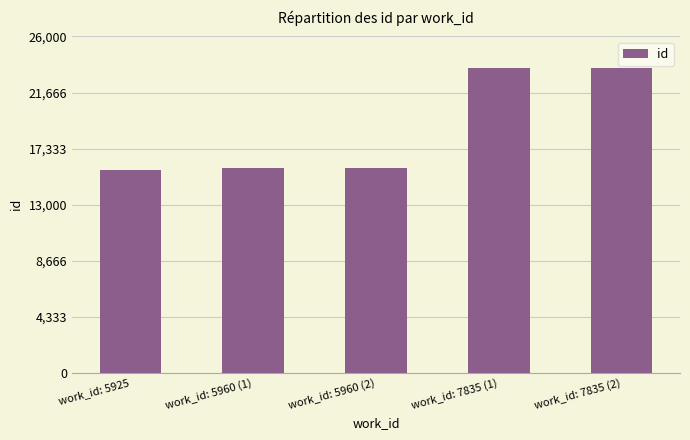

What is the value of the 5th bar from the left?

23581